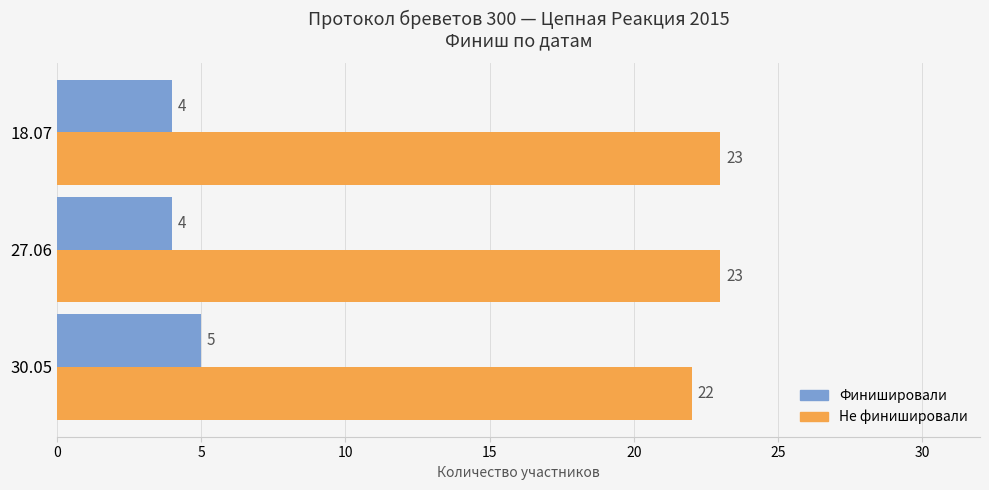

How many Не финишировали values are between 22 and 23?

3